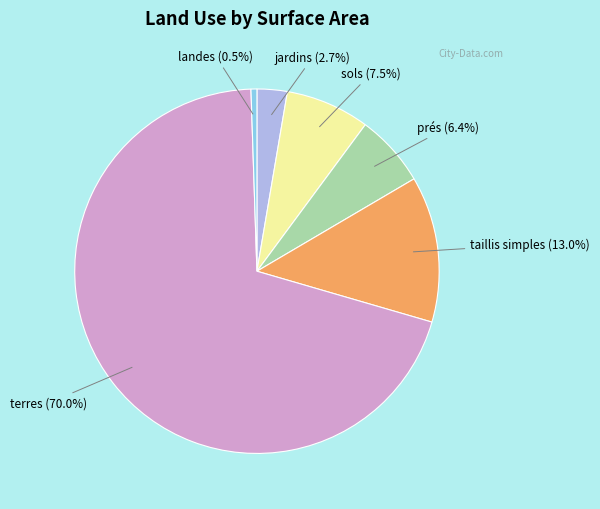

Is there any slice that represents more than half of the pie?

Yes